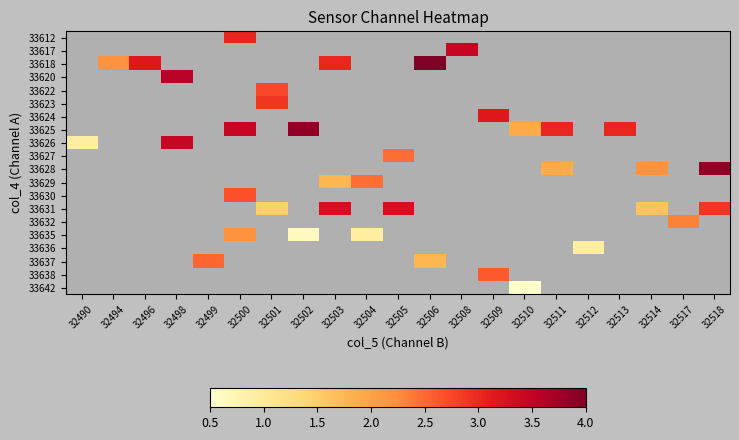

Which label corresponds to the largest value in the chart?

32506